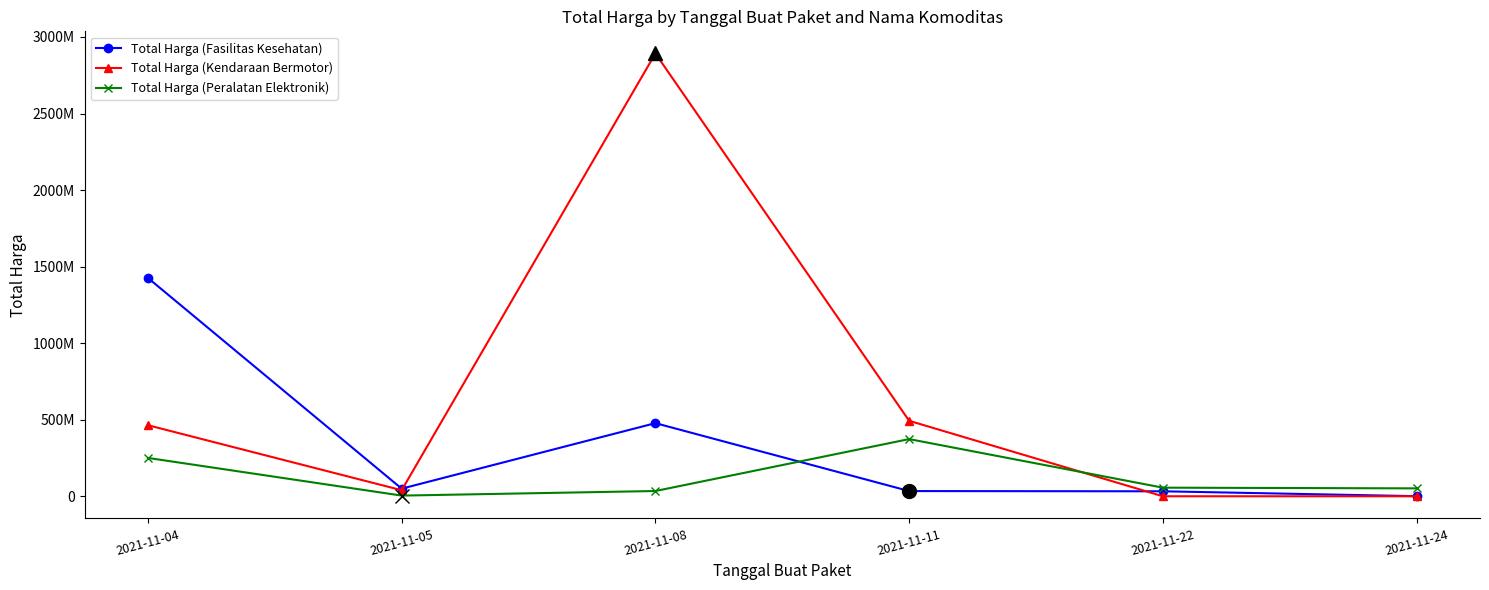

Which series changed the most between 2021-11-08 and 2021-11-22?

Total Harga (Kendaraan Bermotor)